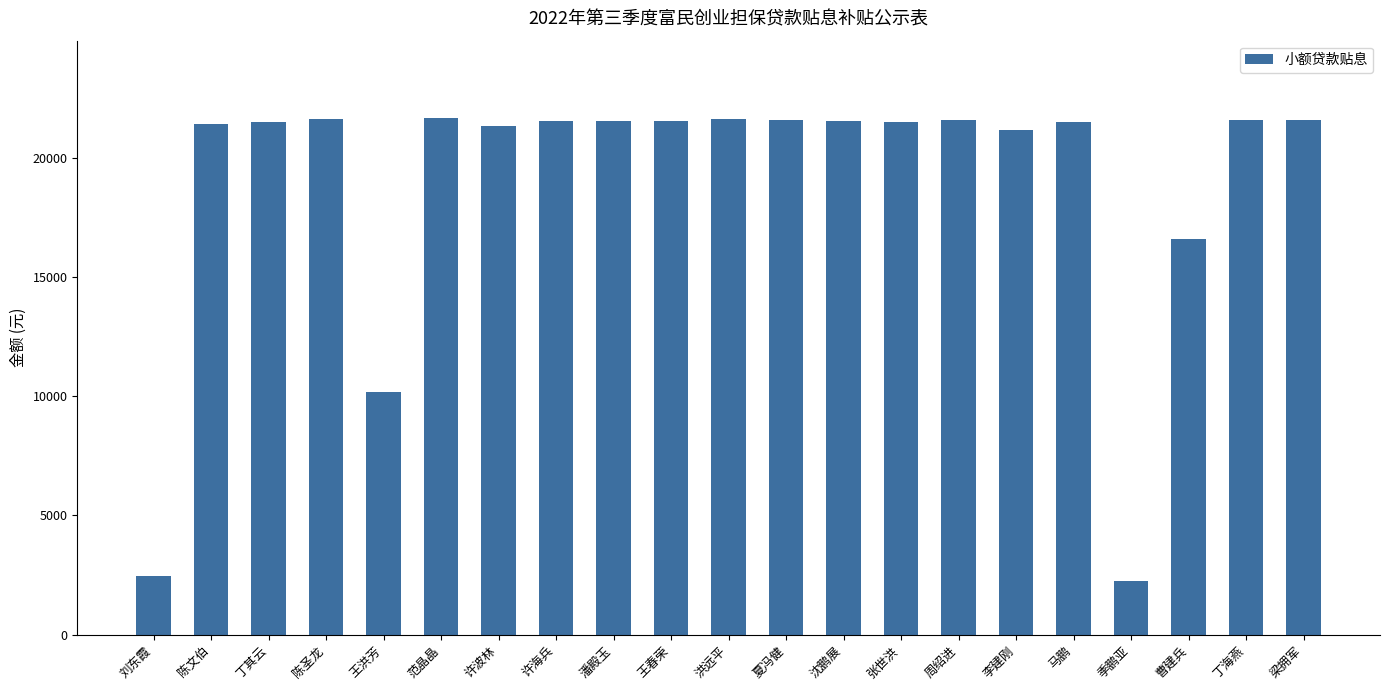

At which label is the value closest to 11951?

王洪芳